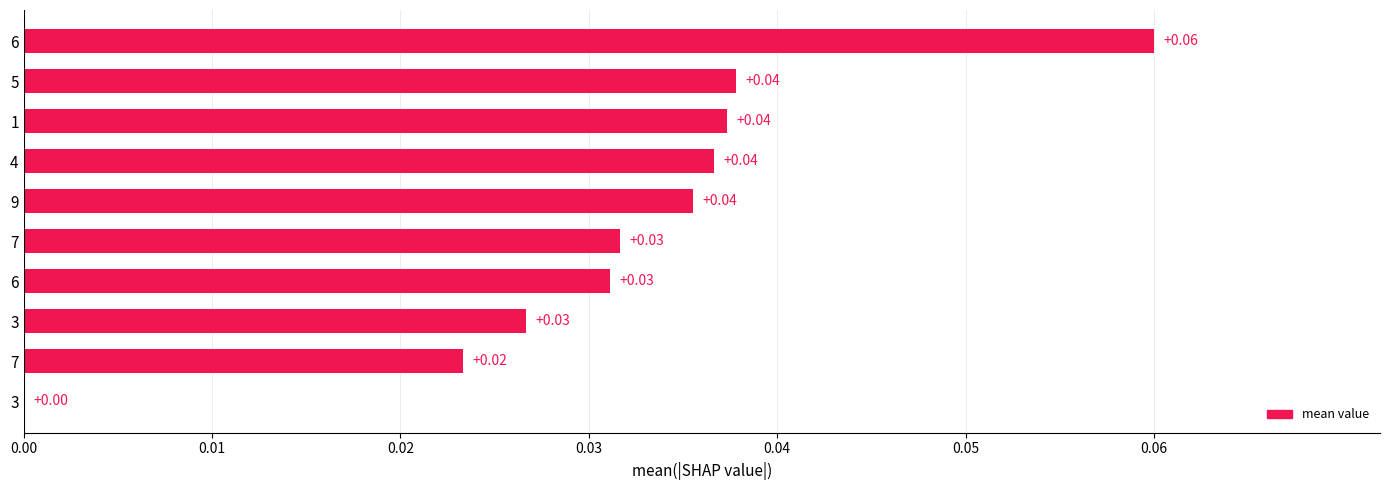

What is the greatest value displayed?

0.1